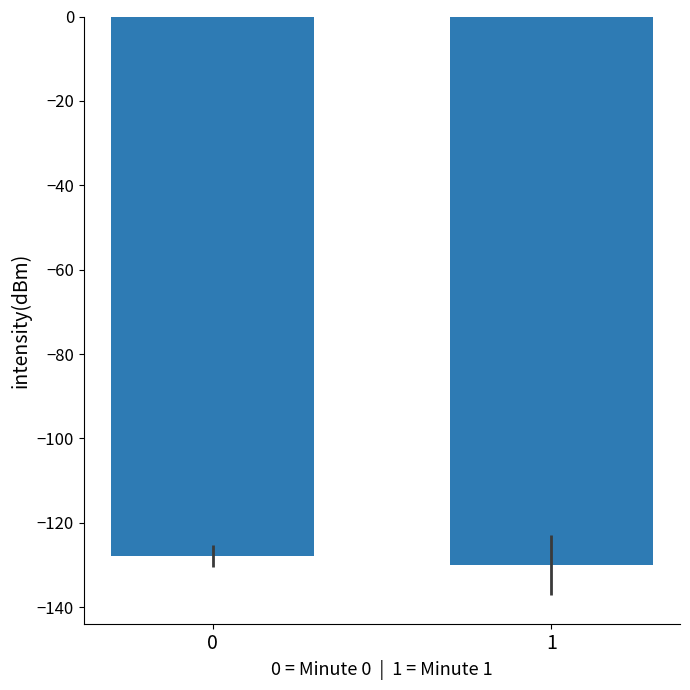

Rank the categories by value from highest to lowest.

0, 1